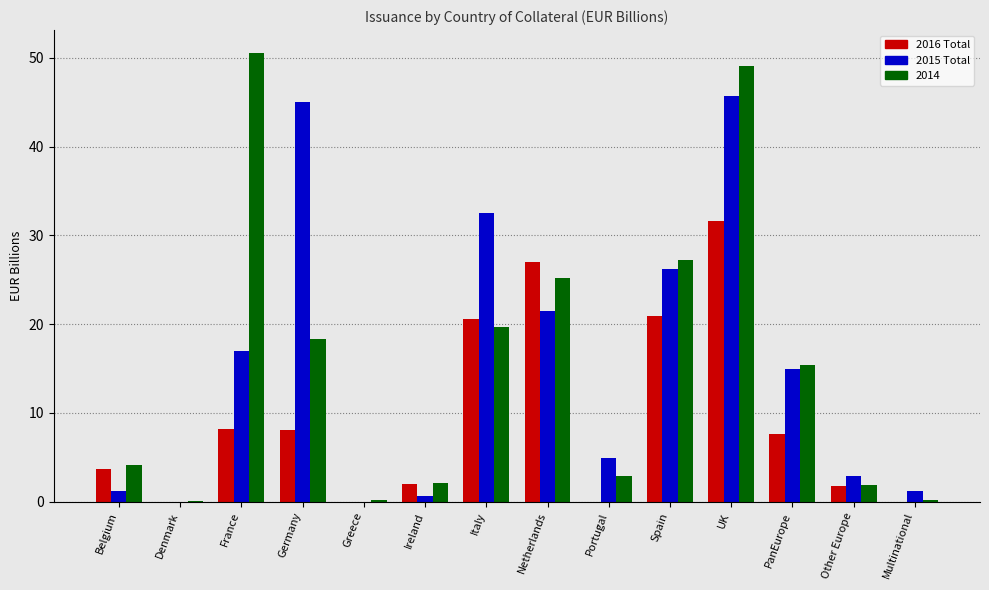

At which category is the sum across all series the highest?

UK